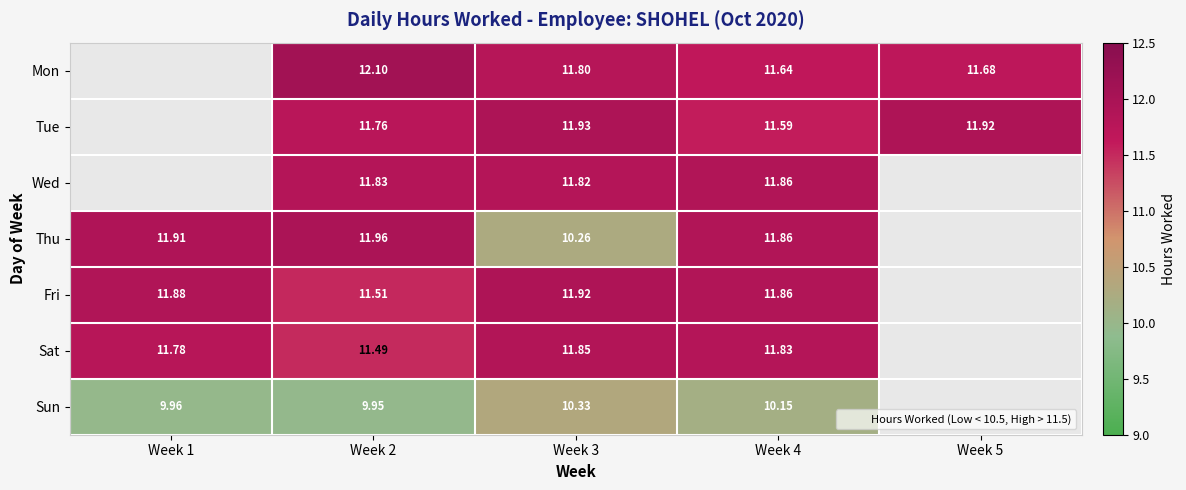

What is the maximum value shown in the chart?

12.1